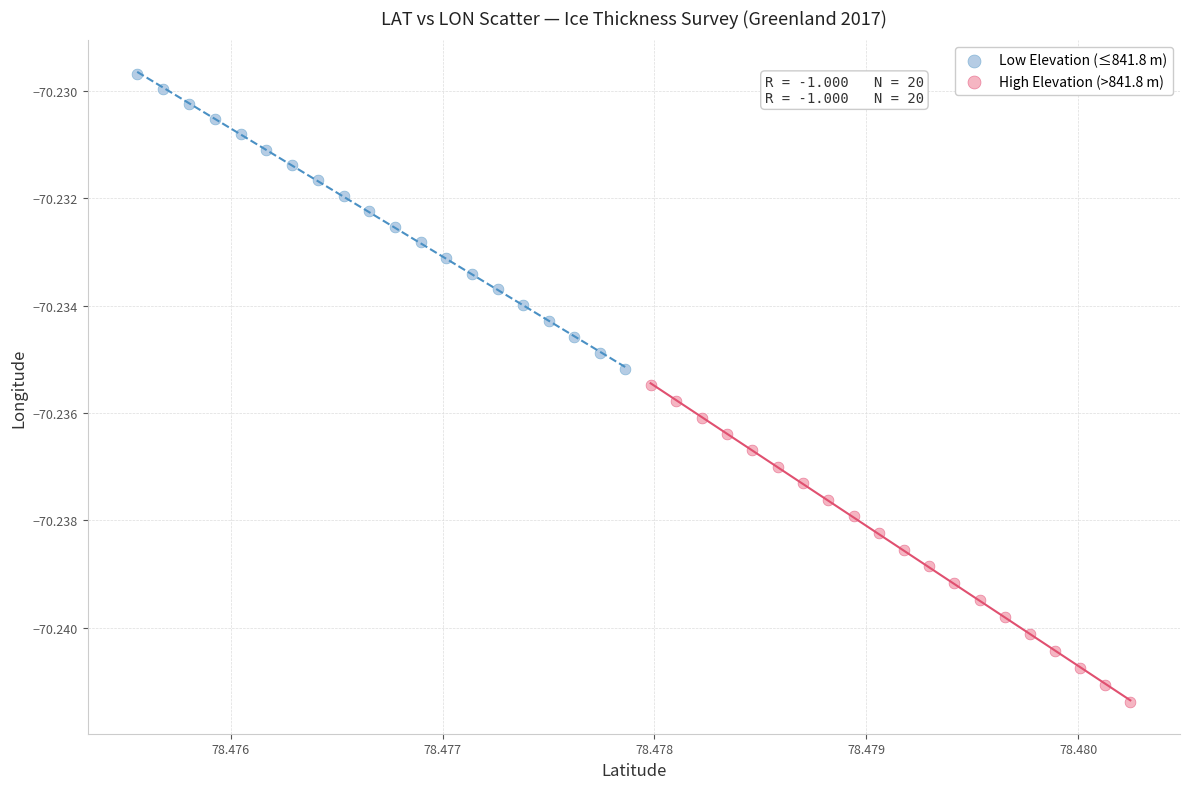

Which series contains the highest Y value?

Low Elevation (≤841.8 m)